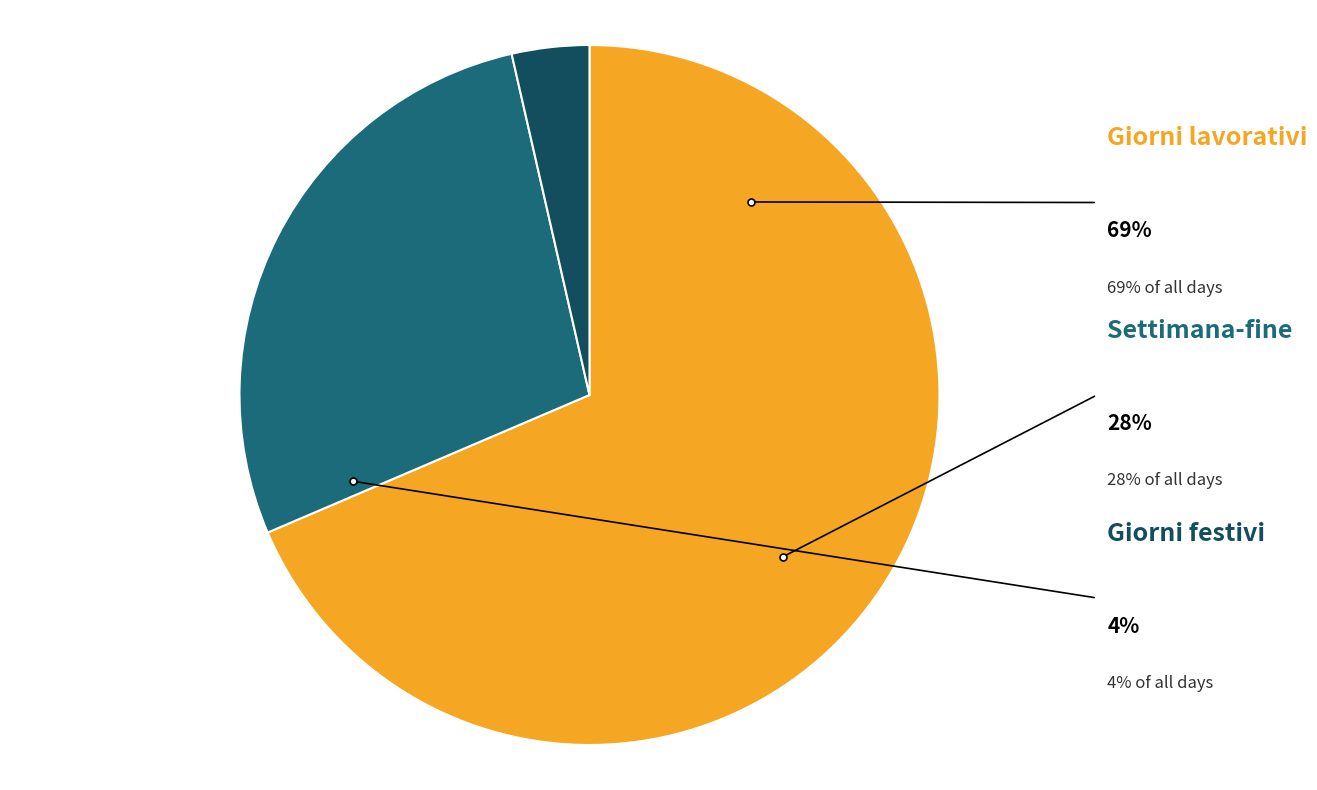

Rank the categories by value from highest to lowest.

Giorni lavorativi, Settimana-fine, Giorni festivi